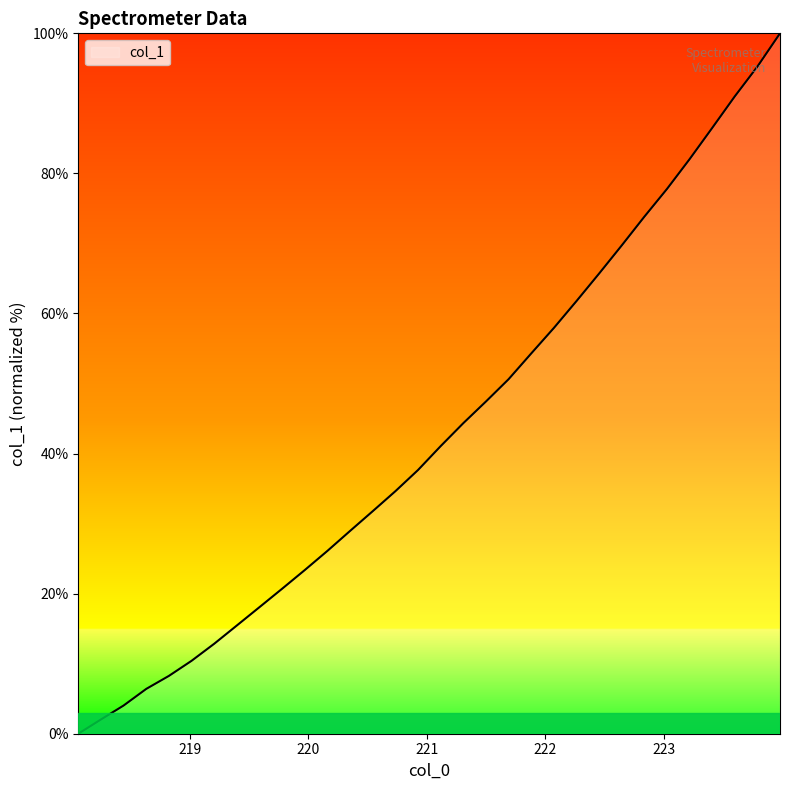

How many distinct data groups are displayed?

1